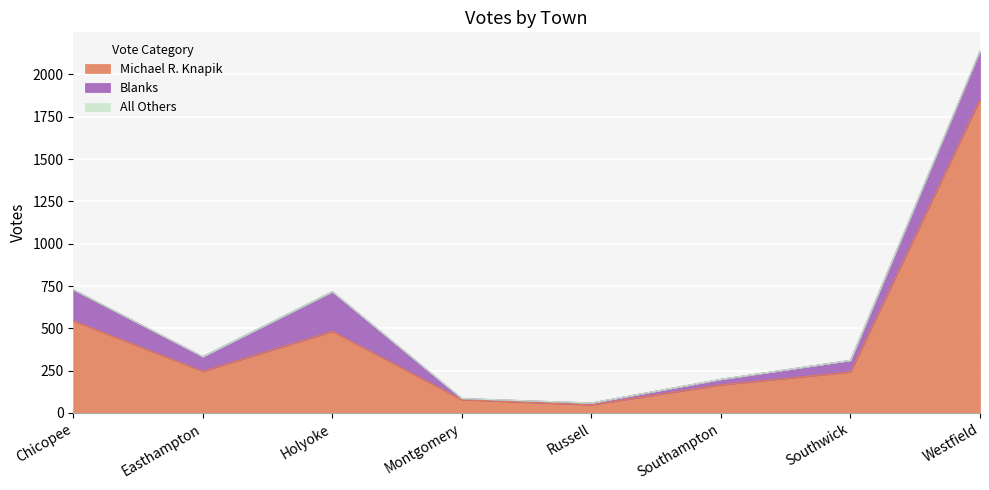

Which category has the lowest value in the Michael R. Knapik series?

Russell